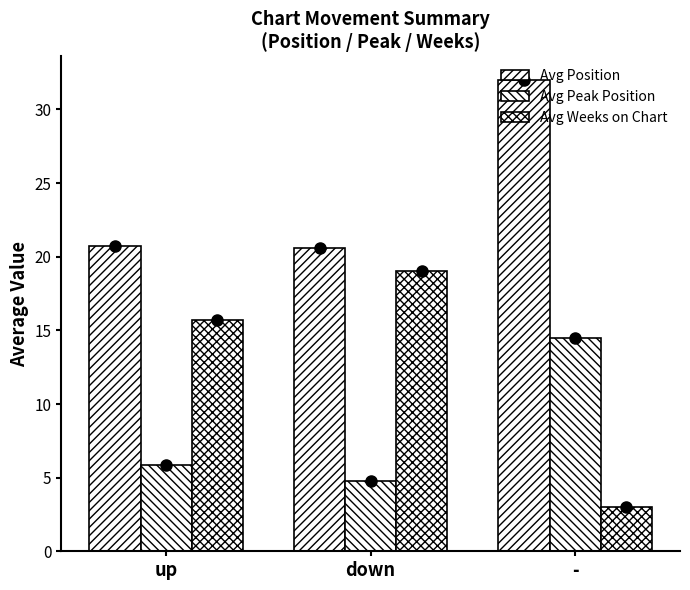

What is the approximate value of Avg Position at down?

20.6